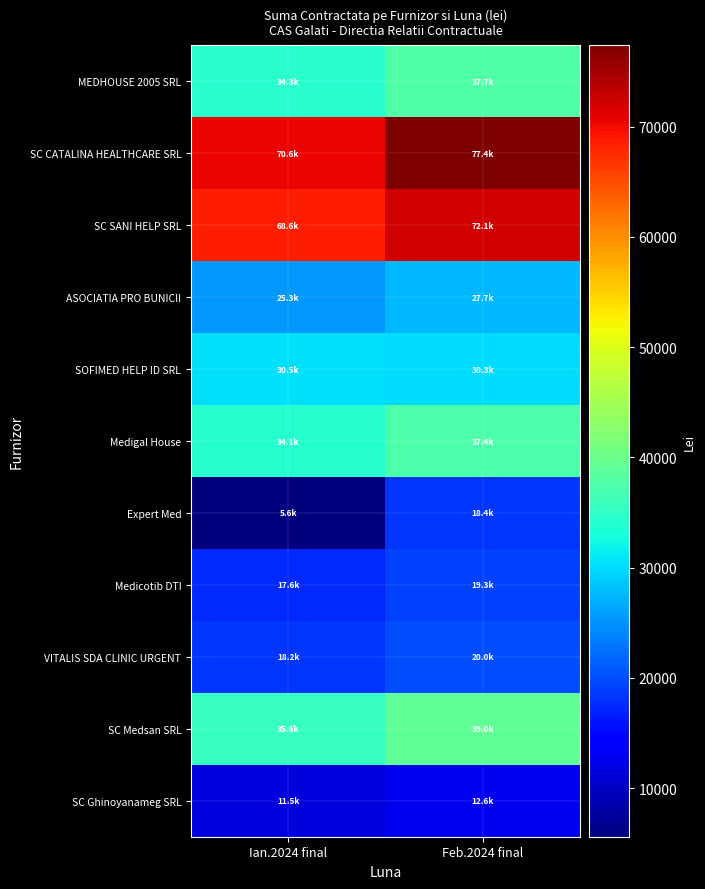

Rank the series by their maximum value, from highest to lowest.

SC CATALINA HEALTHCARE SRL, SC SANI HELP SRL, SC Medsan SRL, MEDHOUSE 2005 SRL, Medigal House, SOFIMED HELP ID SRL, ASOCIATIA PRO BUNICII, VITALIS SDA CLINIC URGENT, Medicotib DTI, Expert Med, SC Ghinoyanameg SRL